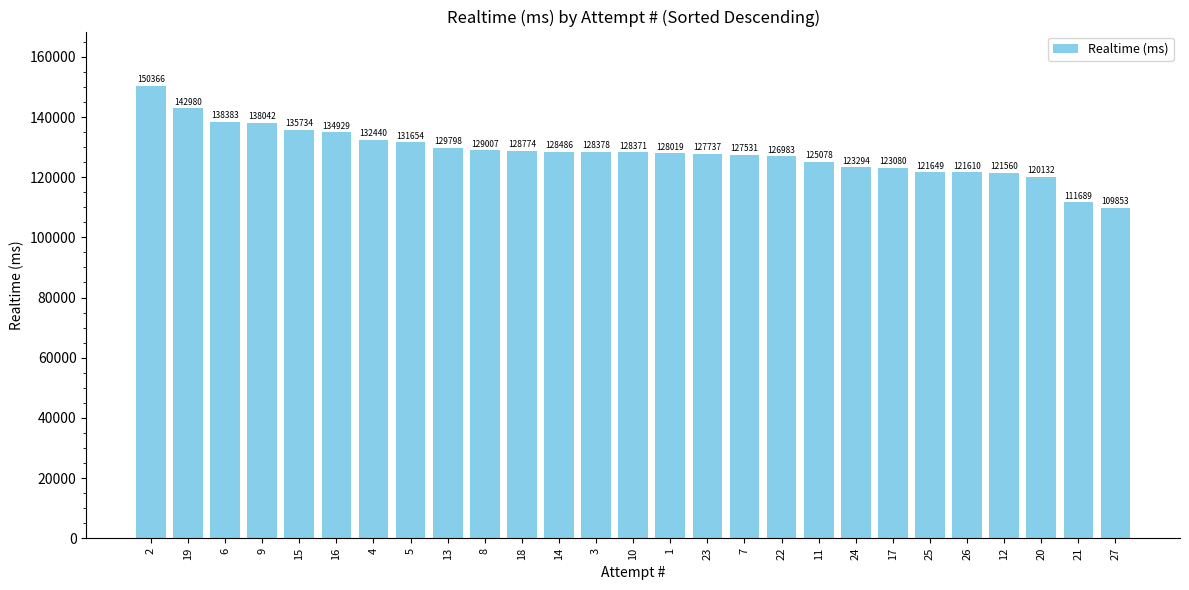

Are the bars grouped side by side (vs. stacked)?

No